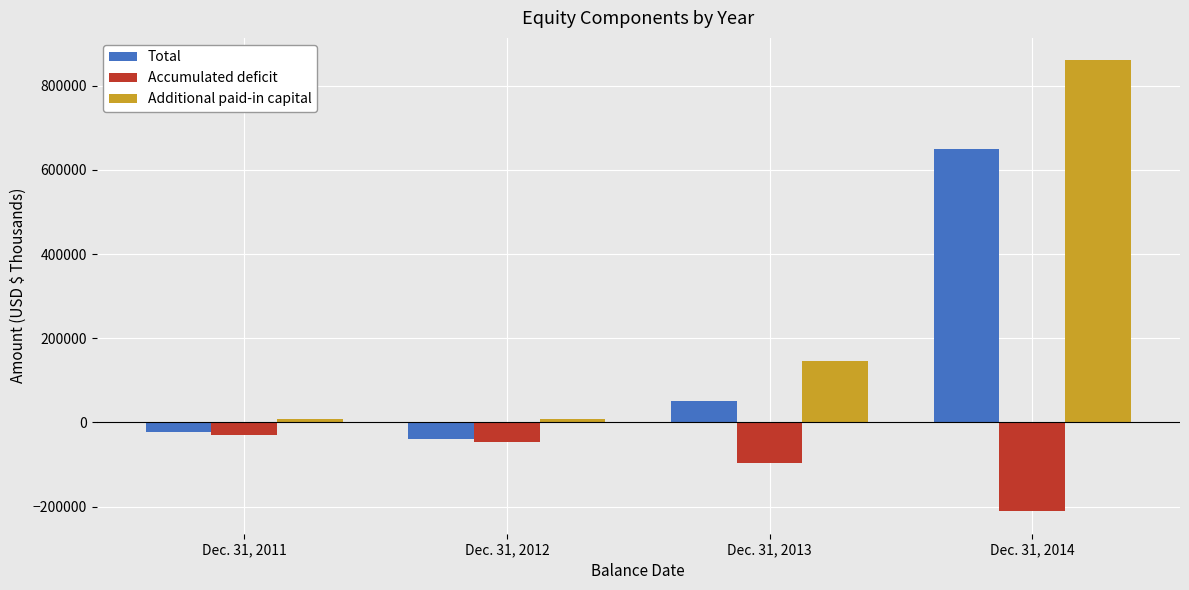

At which category is the sum across all series the highest?

Dec. 31, 2014